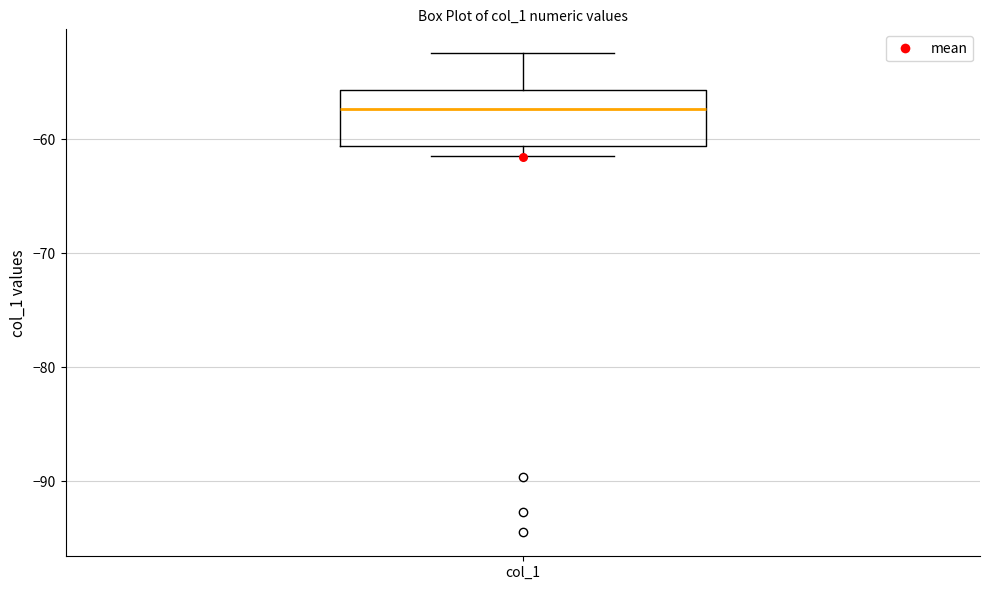

Read this box plot against the y-axis: the position of the median line, the range covered by the box, and the ends of both whiskers. The values are not printed on the chart, so give them approximately, as read against the axis.

median -57, box -61 to -56, whiskers -61 (just below the box's lower edge) to -52